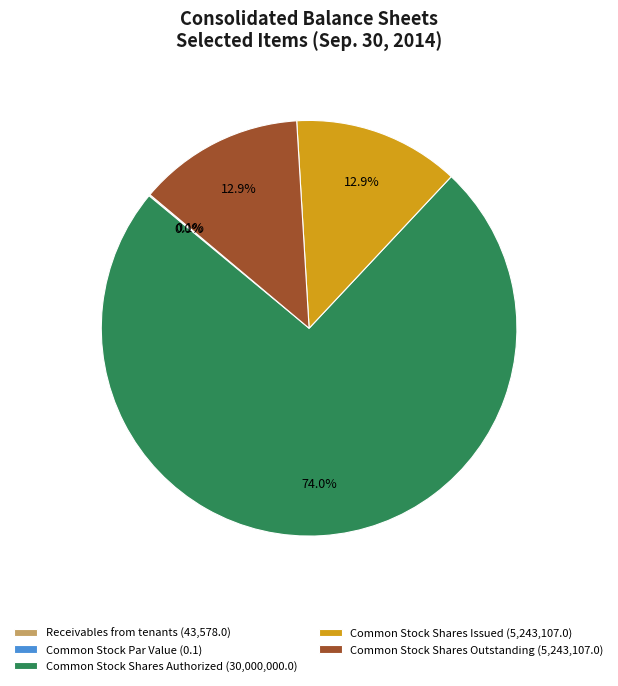

What percentage is the Common Stock Shares Authorized slice, to the nearest percent?

74%